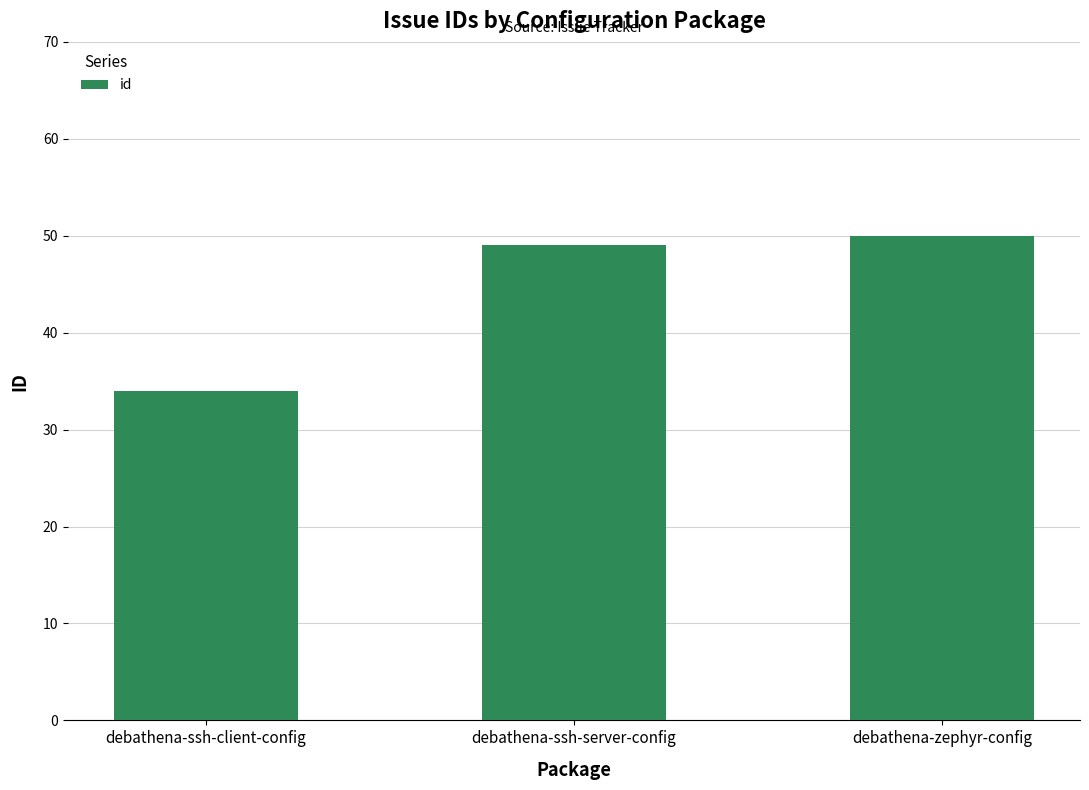

What is the change in value from debathena-ssh-client-config to debathena-ssh-server-config?

+15